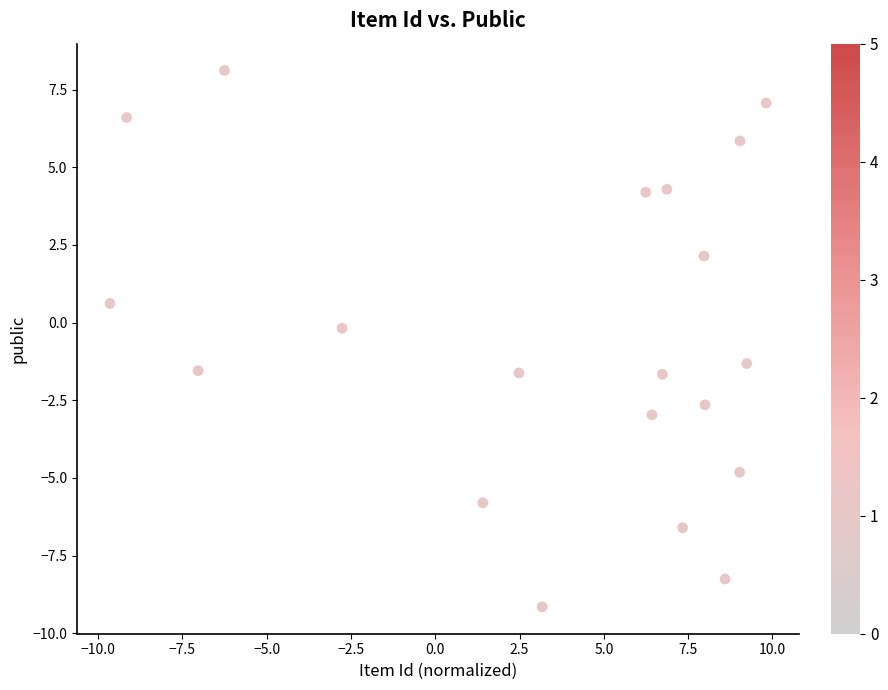

What is the range of X values (max minus min)?

19.5